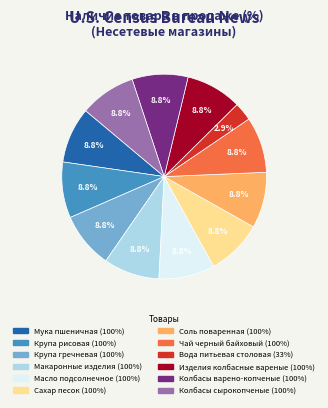

What is the smallest slice in the pie chart?

Вода питьевая столовая